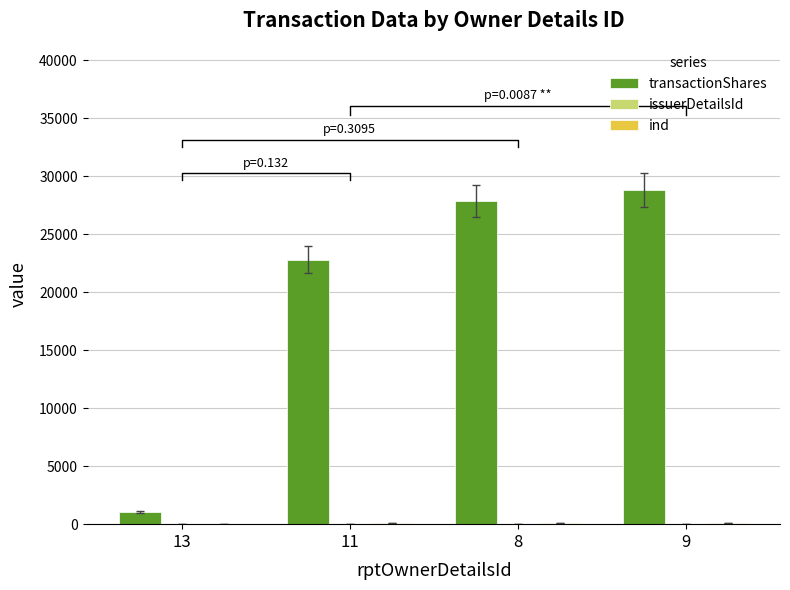

Reading right to left, extract all data points from this chart.

transactionShares: 28825	27874	22817	1051
issuerDetailsId: 9	10	10	40
ind: 108	108	108	21